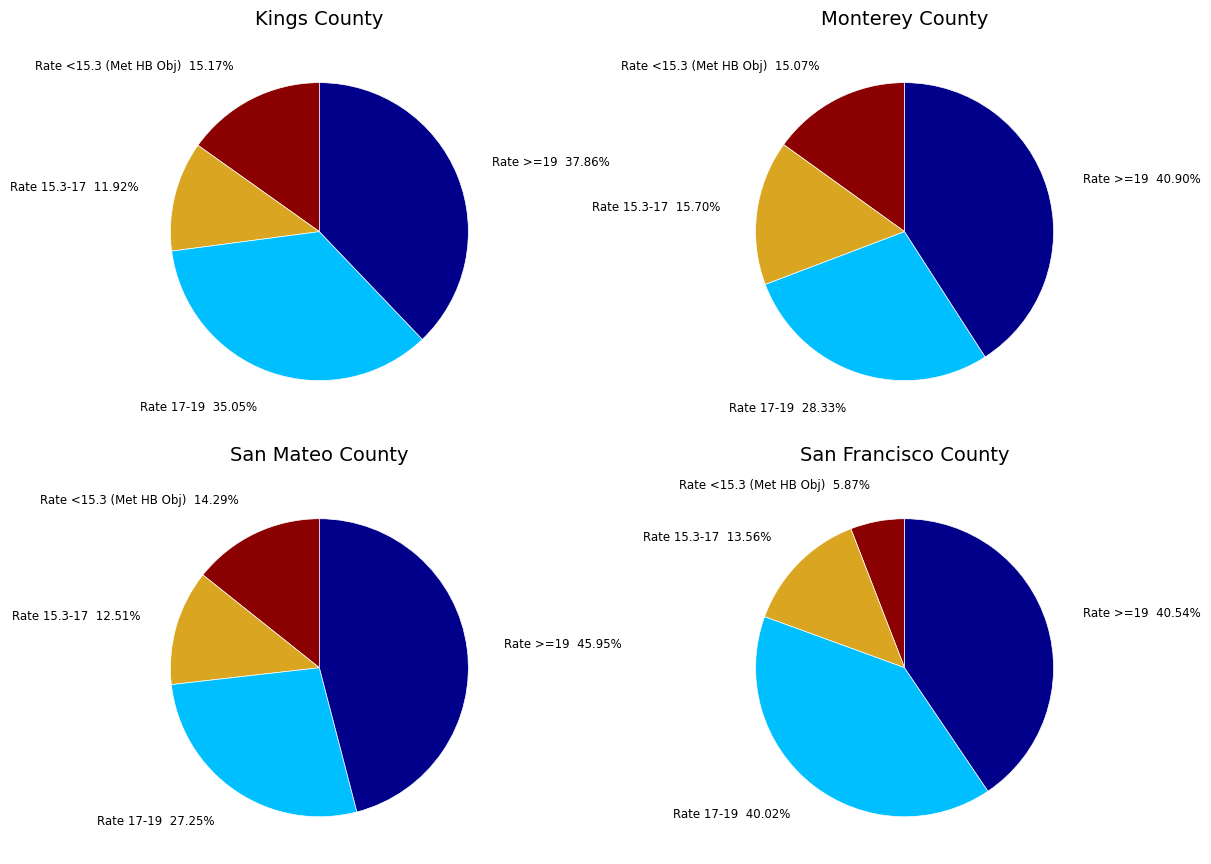

Count the number of slices in the pie.

4